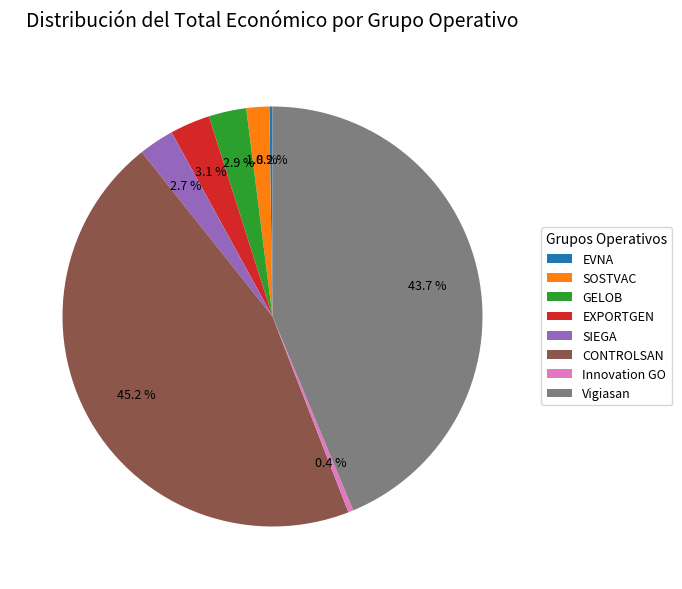

What percentage do Innovation GO and CONTROLSAN together represent?

45.6%